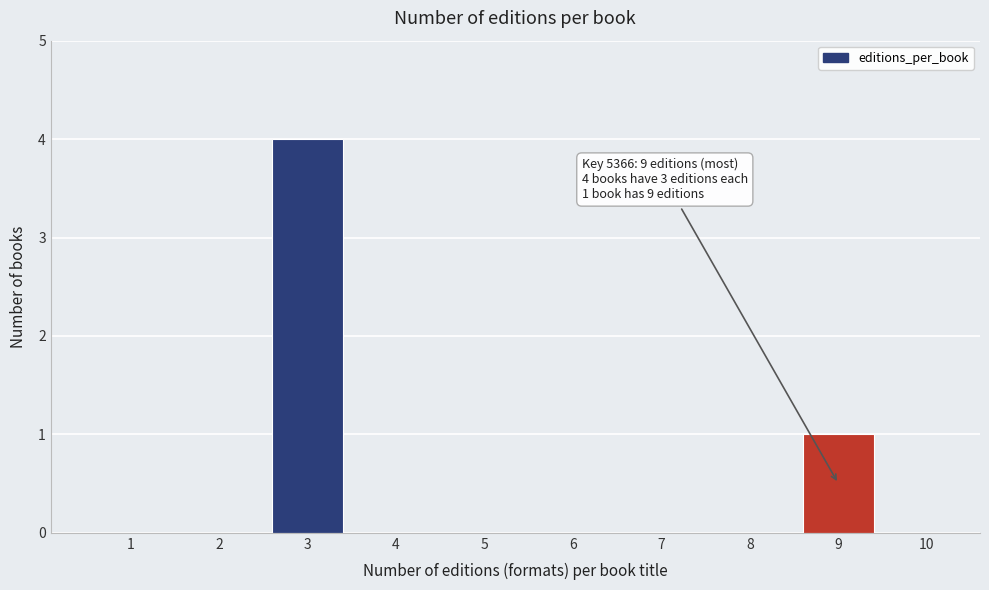

Reading left to right, extract all data points from this chart.

1=0	2=0	3=4	4=0	5=0	6=0	7=0	8=0	9=1	10=0